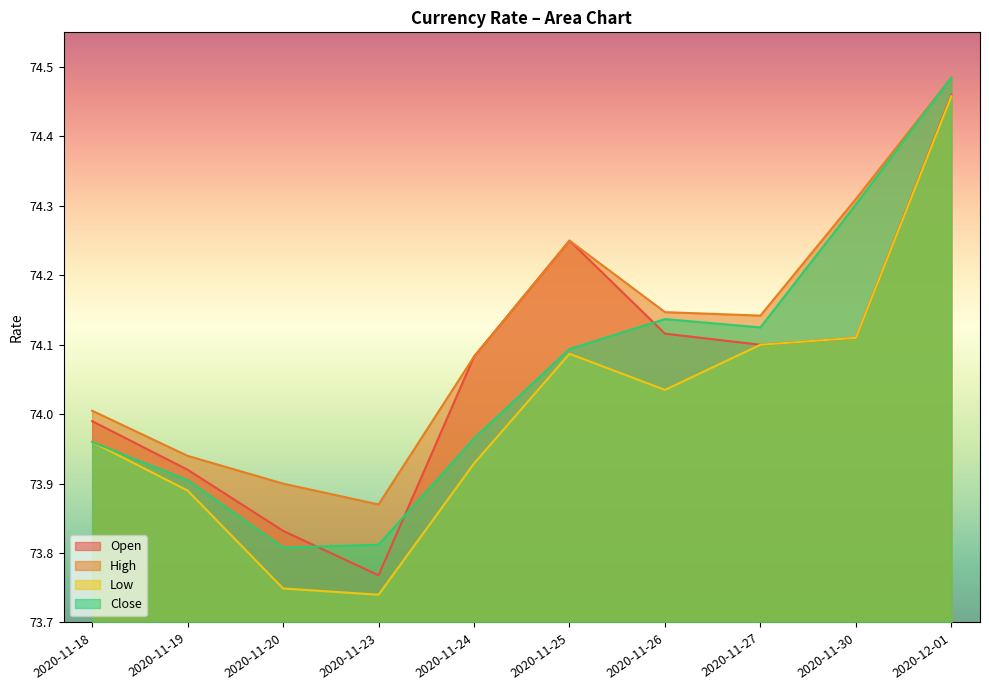

At 2020-11-18, list the series in order from smallest to largest.

Low, Close, Open, High